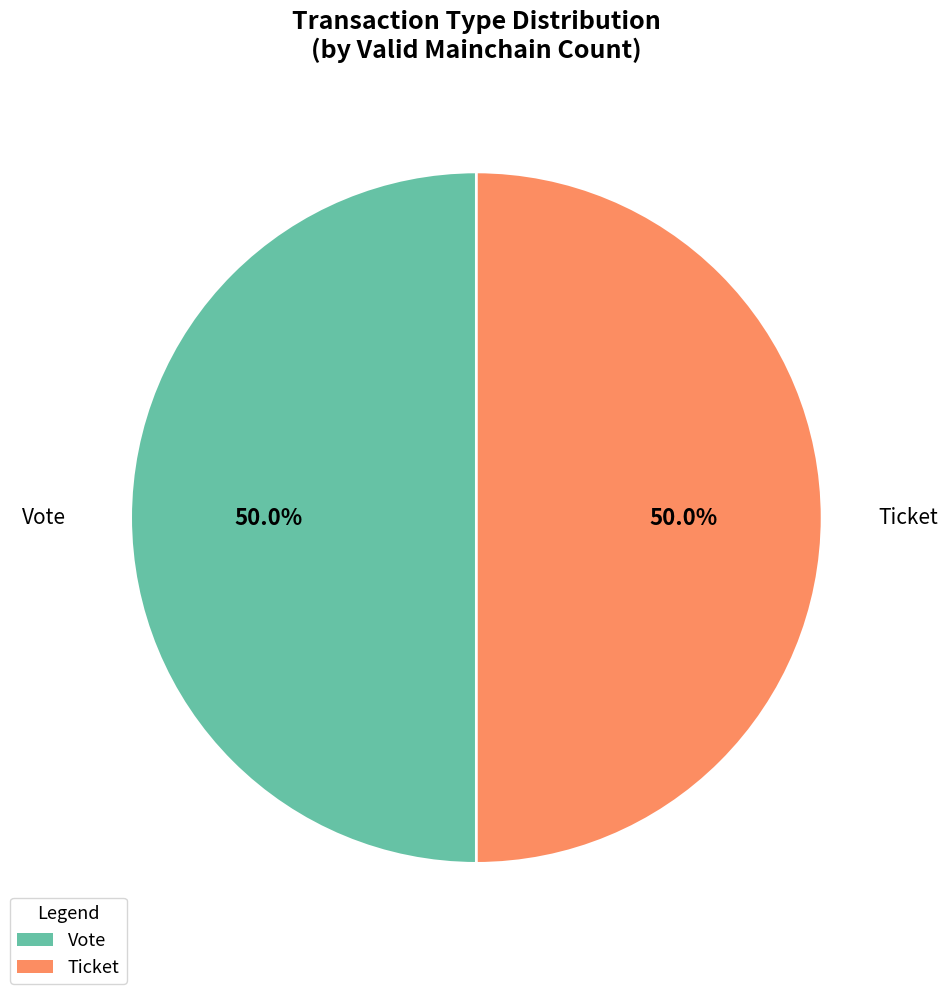

What is the ratio of the value at Ticket to the value at Vote?

1.0